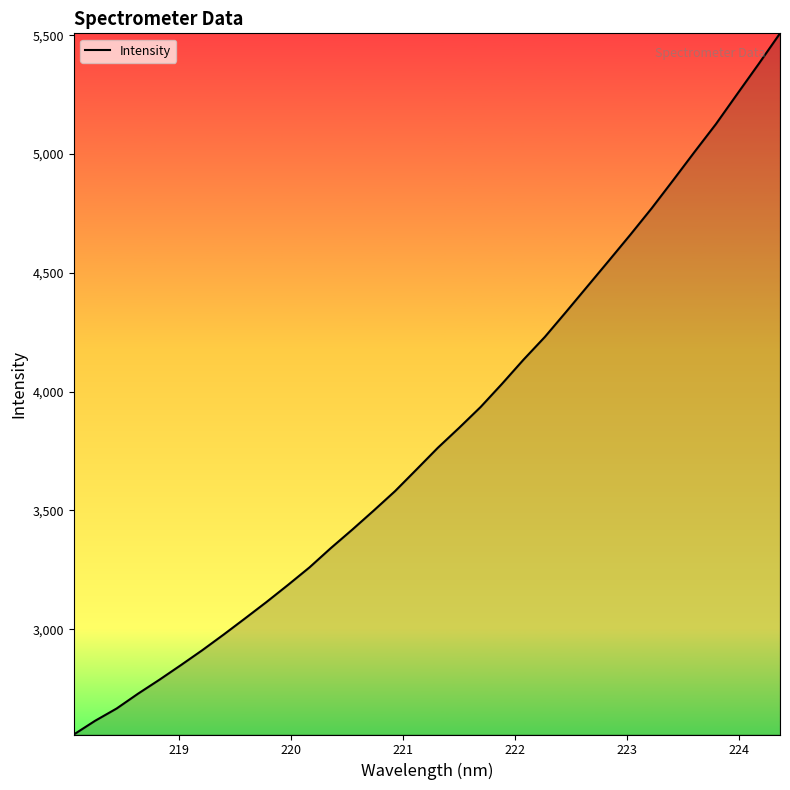

What is the difference between the maximum and minimum values?

2950.7